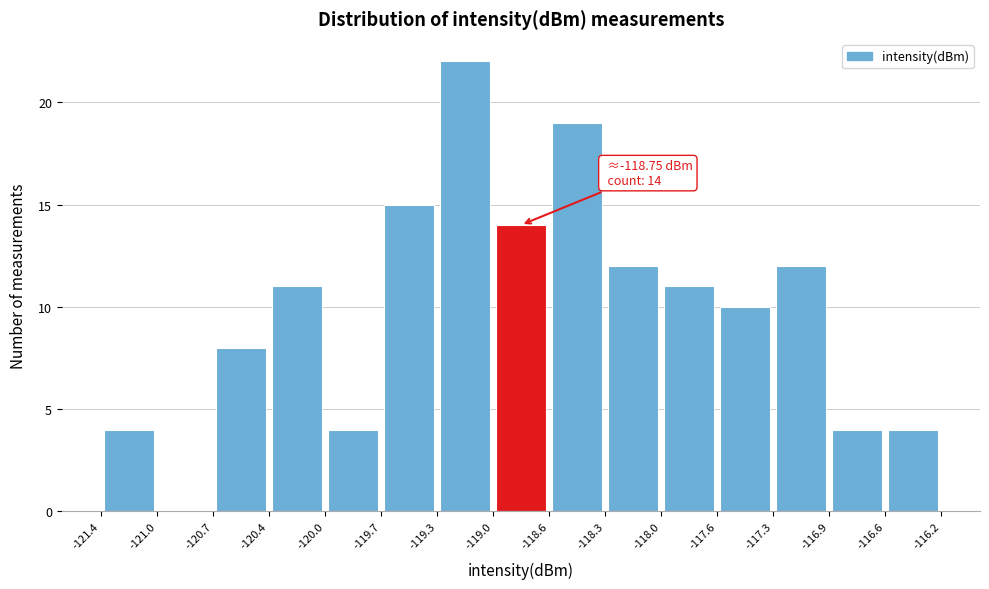

Which range on the x-axis has the tallest bar?

-119.3 to -119.0